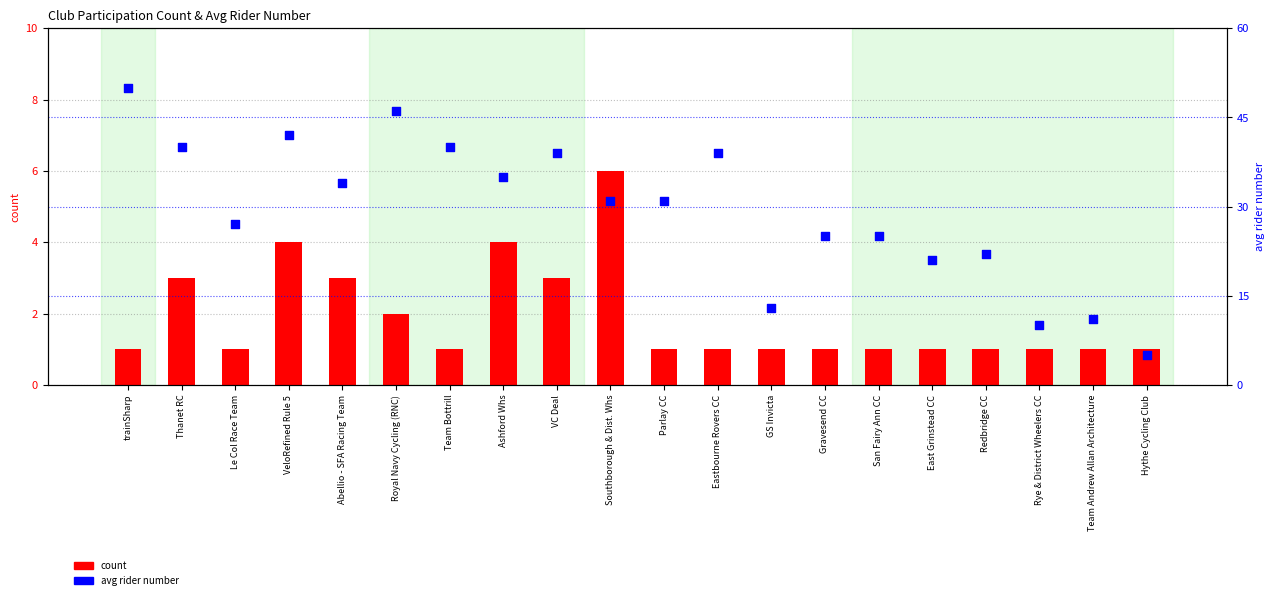

At how many categories does at least one series exceed 25?

12